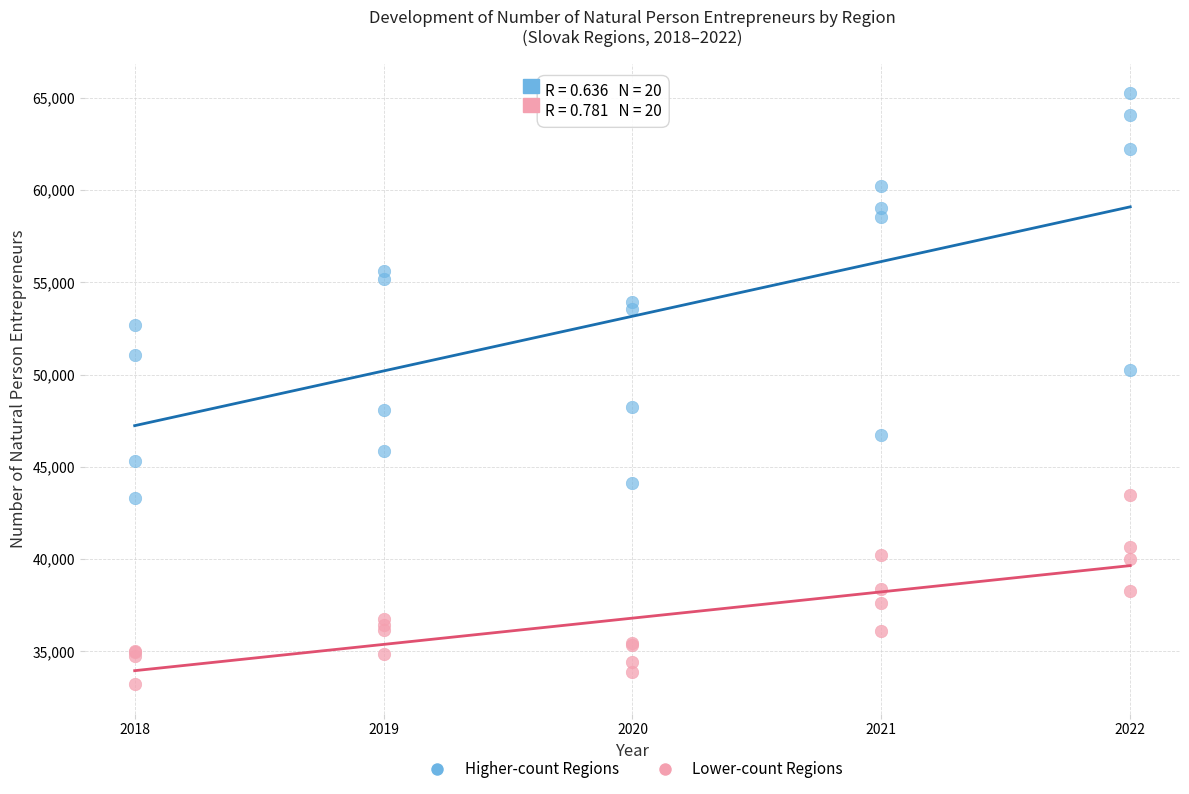

Which series contains the lowest Y value?

Lower-count Regions